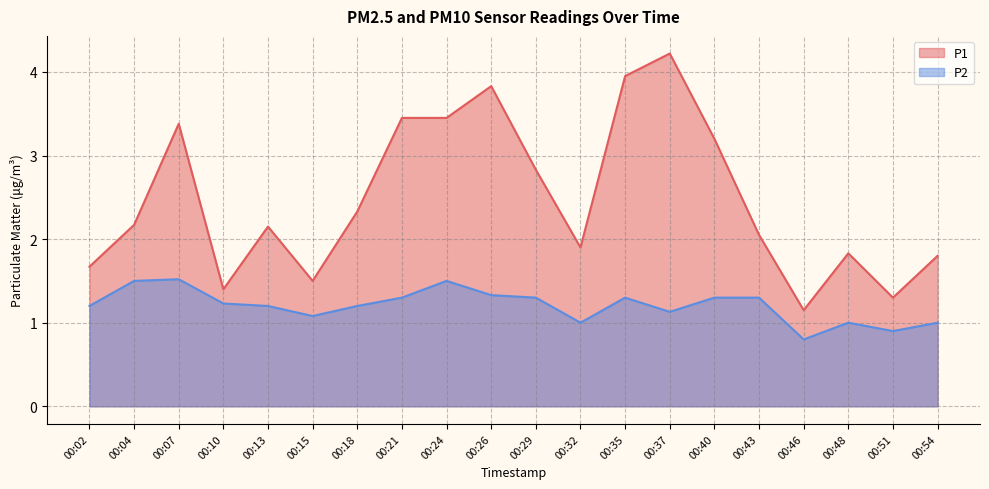

Reading left to right, extract all data points from this chart.

P1: 1.7	2.2	3.4	1.4	2.1	1.5	2.3	3.5	3.5	3.8	2.8	1.9	4.0	4.2	3.2	2.0	1.1	1.8	1.3	1.8
P2: 1.2	1.5	1.5	1.2	1.2	1.1	1.2	1.3	1.5	1.3	1.3	1.0	1.3	1.1	1.3	1.3	0.8	1.0	0.9	1.0